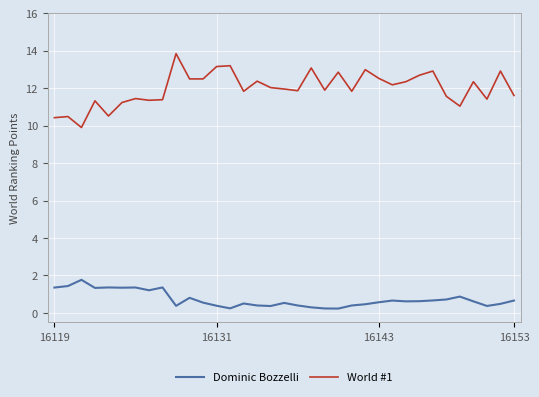

Which series has the largest total across all categories?

World #1